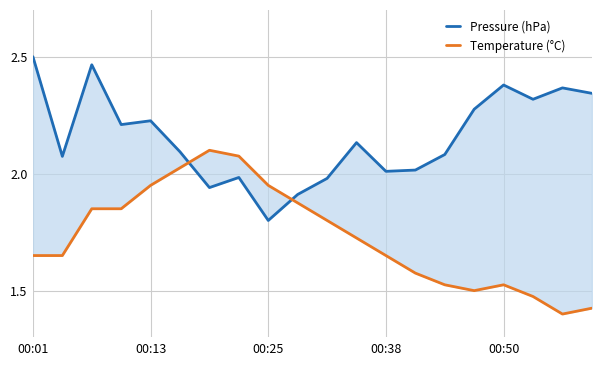

What are all the series names shown in the legend?

Pressure (hPa), Temperature (°C)